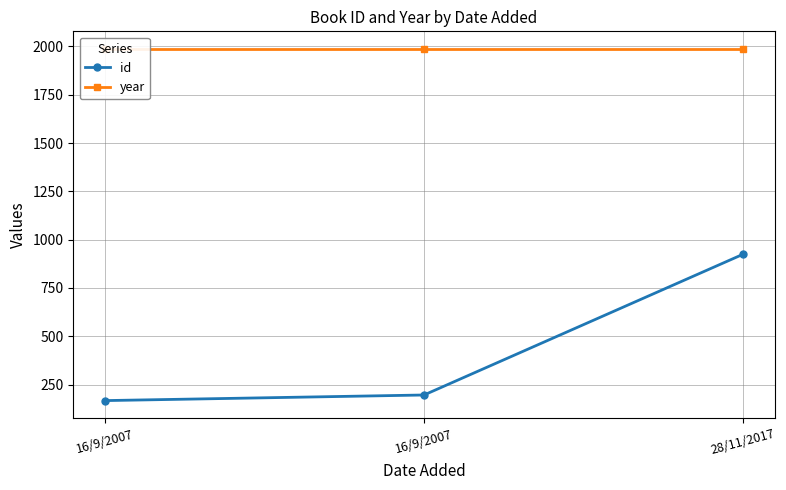

How many lines are shown in the chart?

2